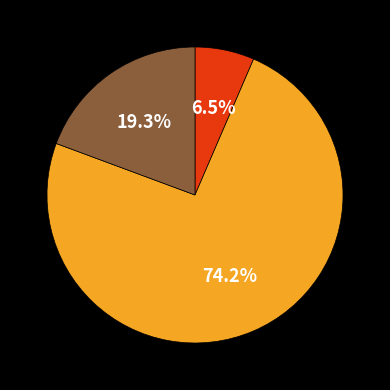

Count the number of slices in the pie.

3